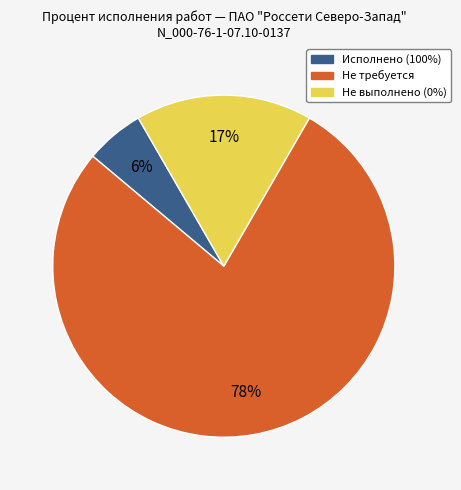

Is there any slice that represents more than half of the pie?

Yes